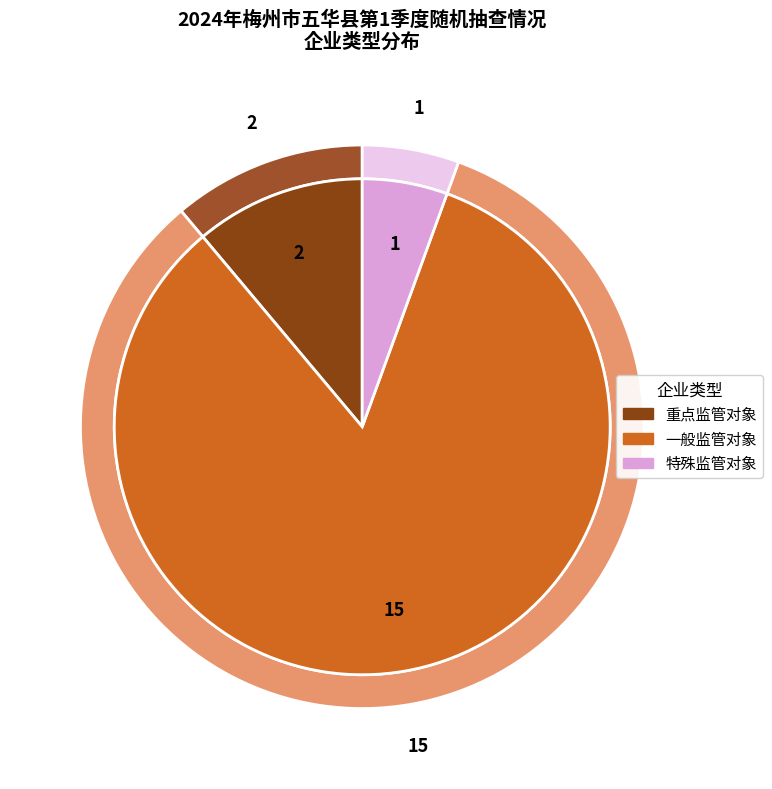

Rank the categories by value from highest to lowest.

一般监管对象, 重点监管对象, 特殊监管对象